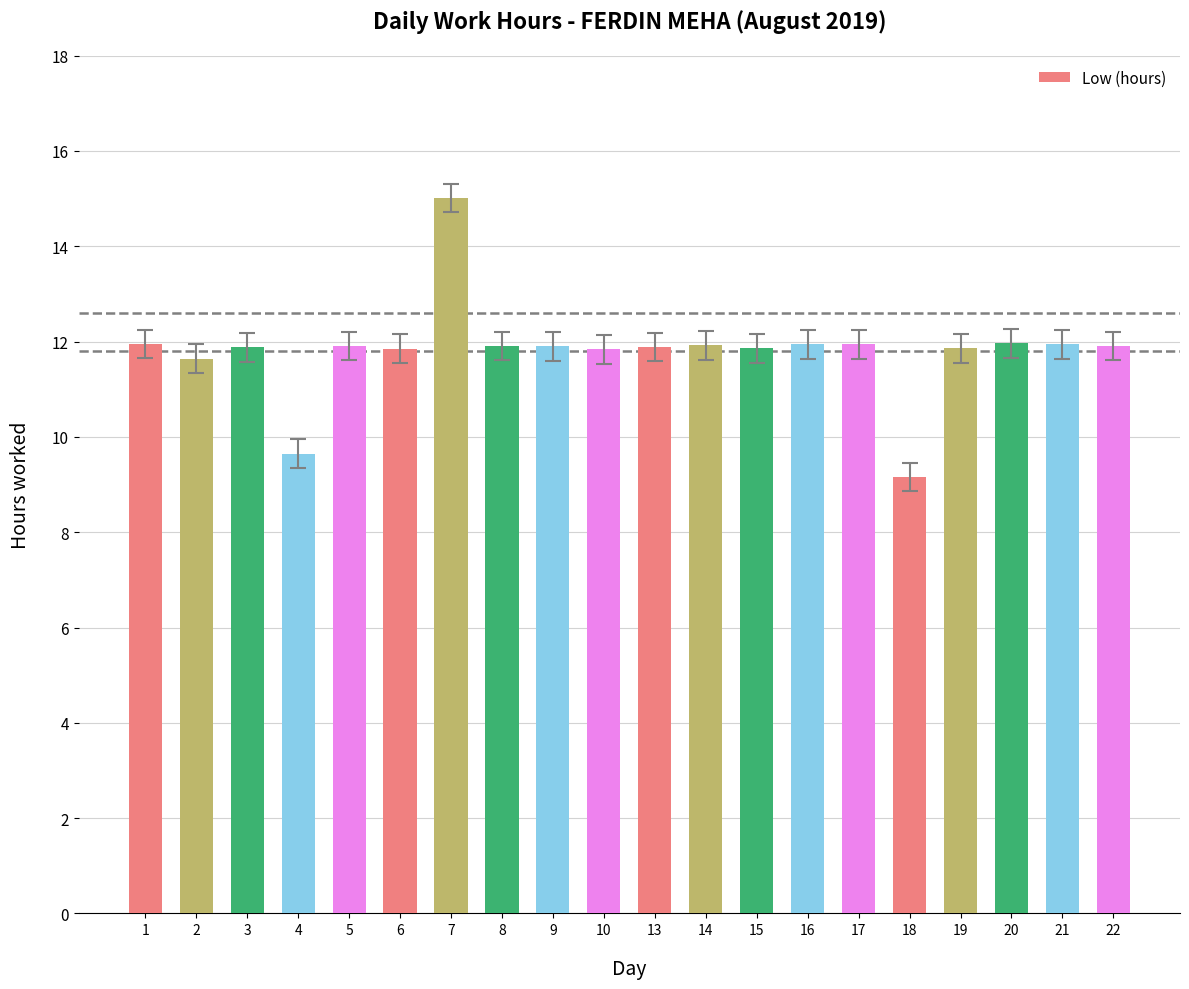

What is the change in value from 7 to 10?

-3.2